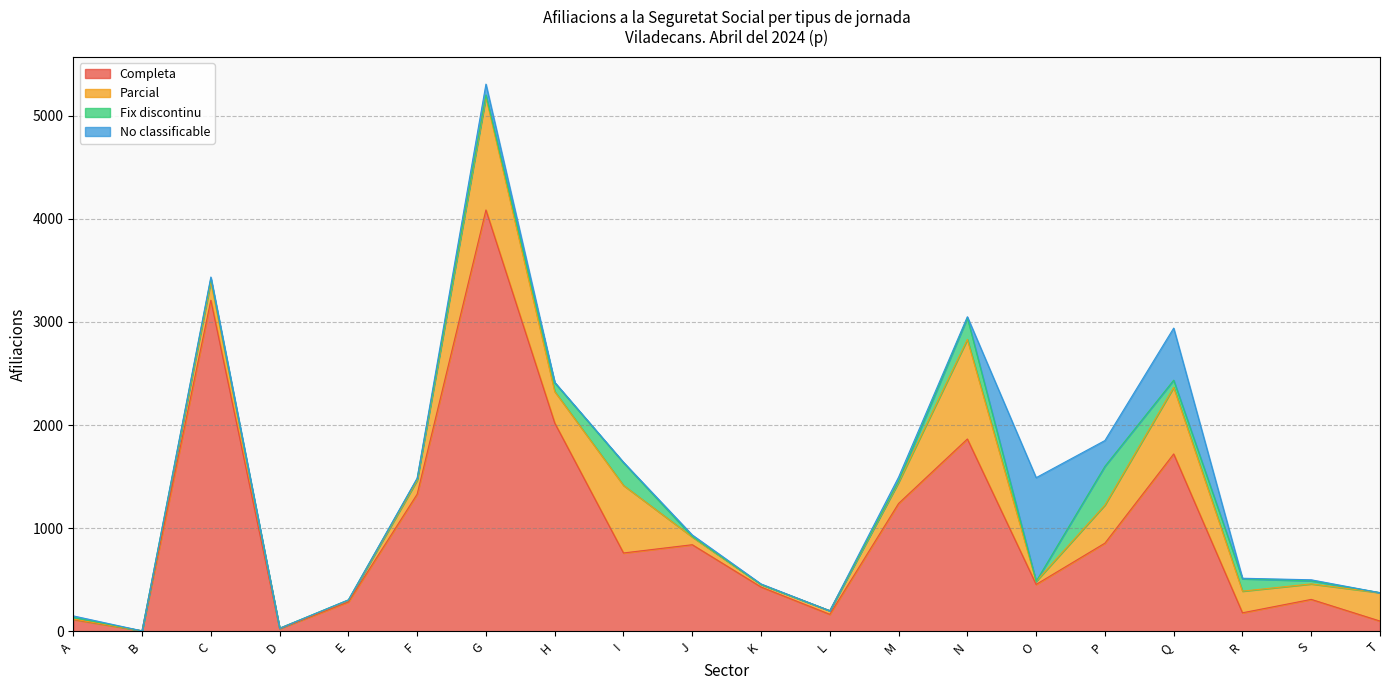

Is it true that Fix discontinu equals 7 at M?

False